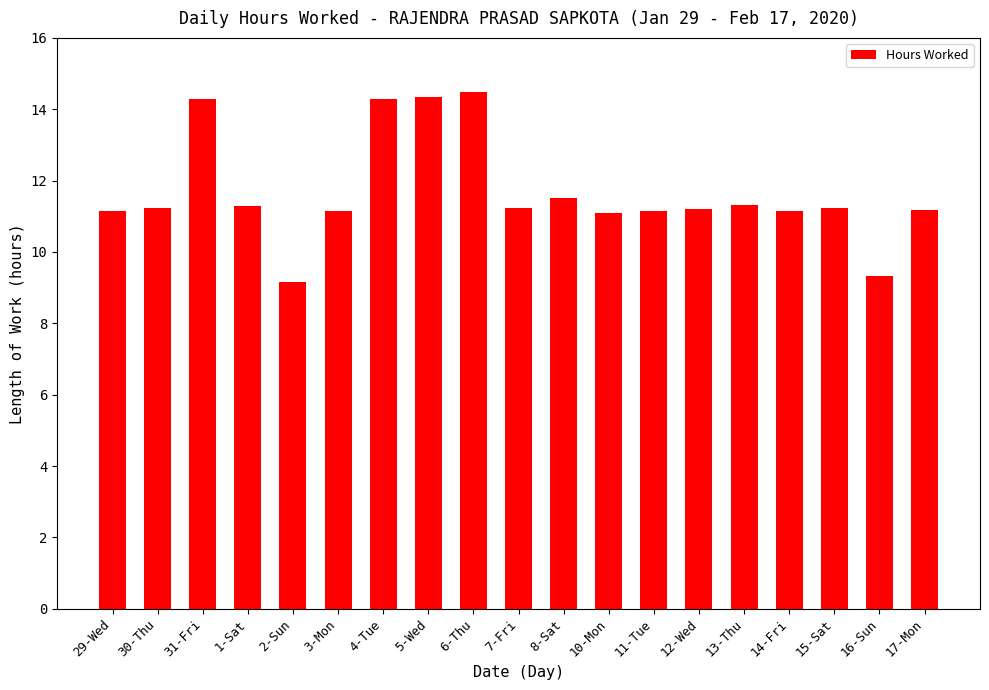

How many bars are there in total?

19